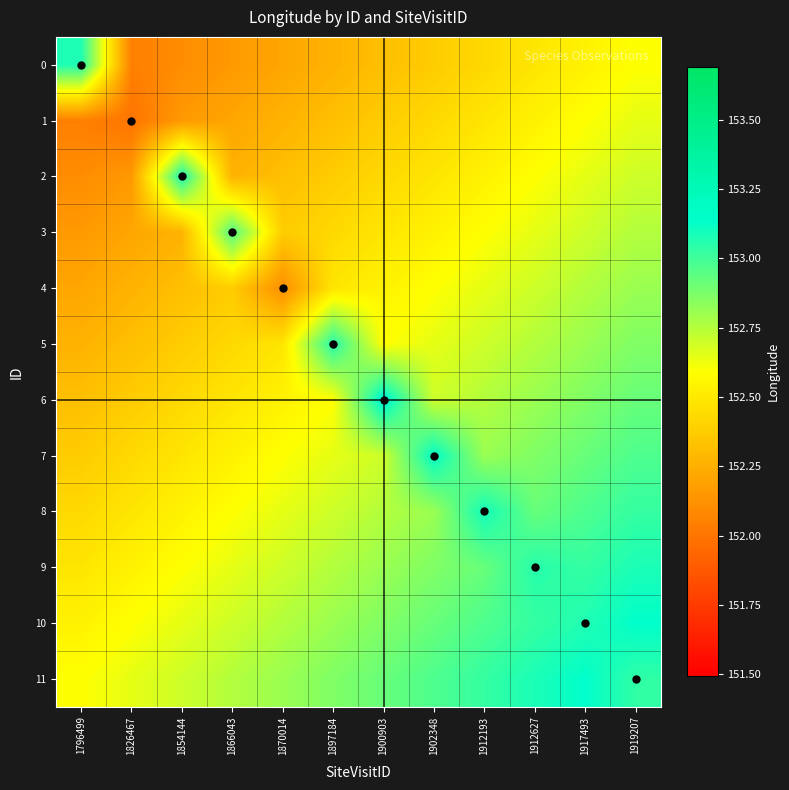

What is the total value across all series at 1912193?

1833.0